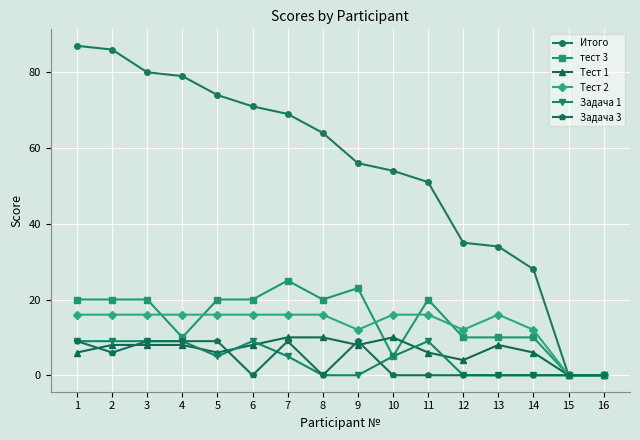

True or false: Тест 2 has more than 0 points higher than both neighbors.

True